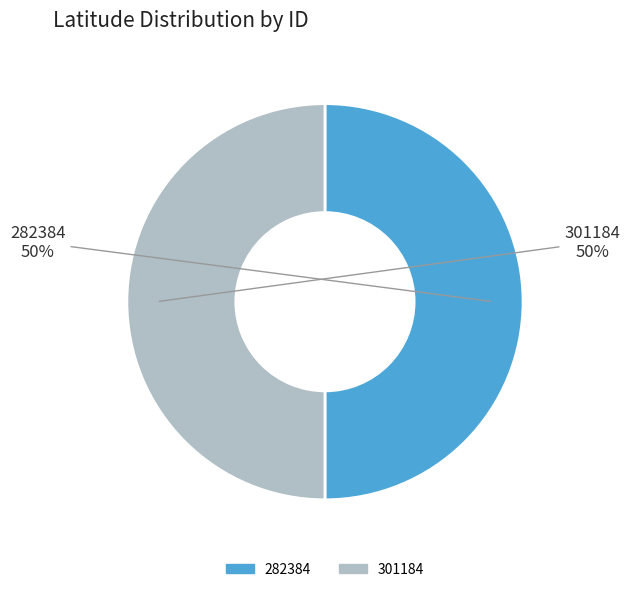

To the nearest percent, what is the combined percentage of 301184 and 282384?

100%